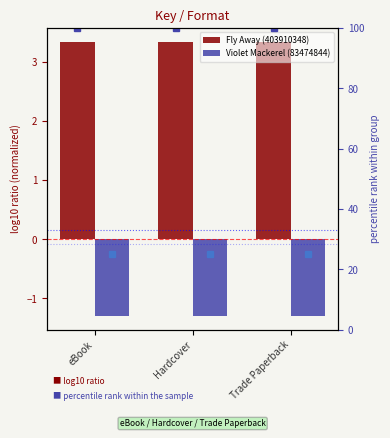

Which category has the highest value in the Fly Away (403910348) series?

eBook